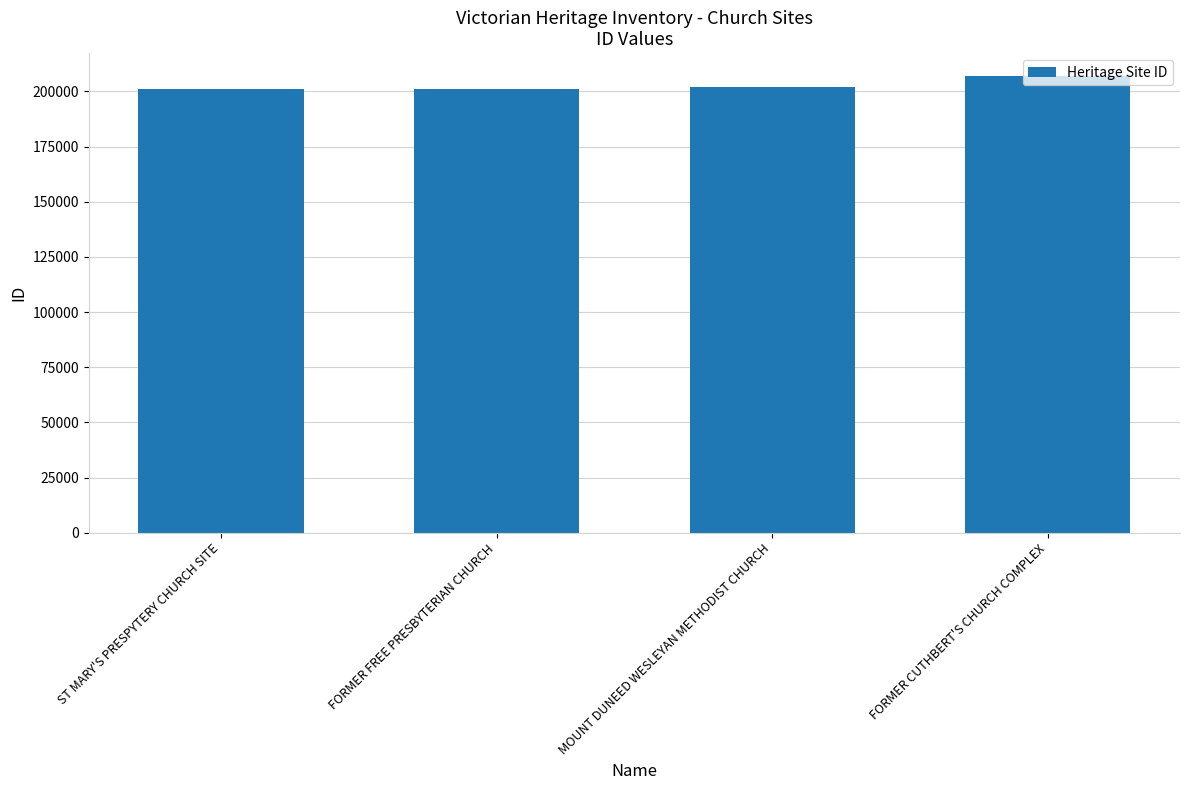

How many data points are less than 202046?

2